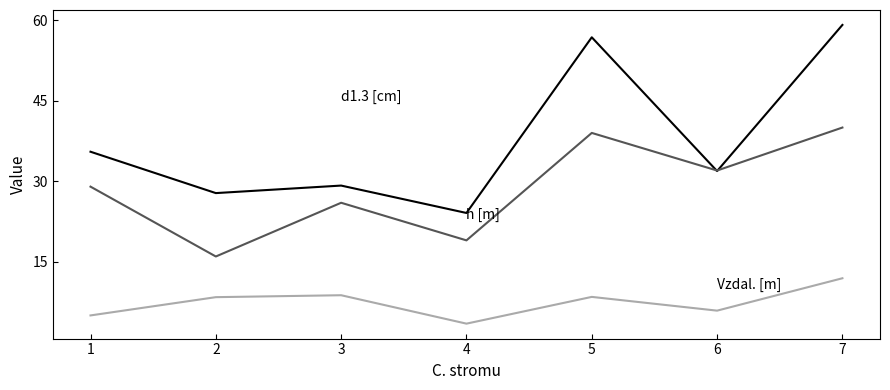

What is the total value across all series at 6?

69.8